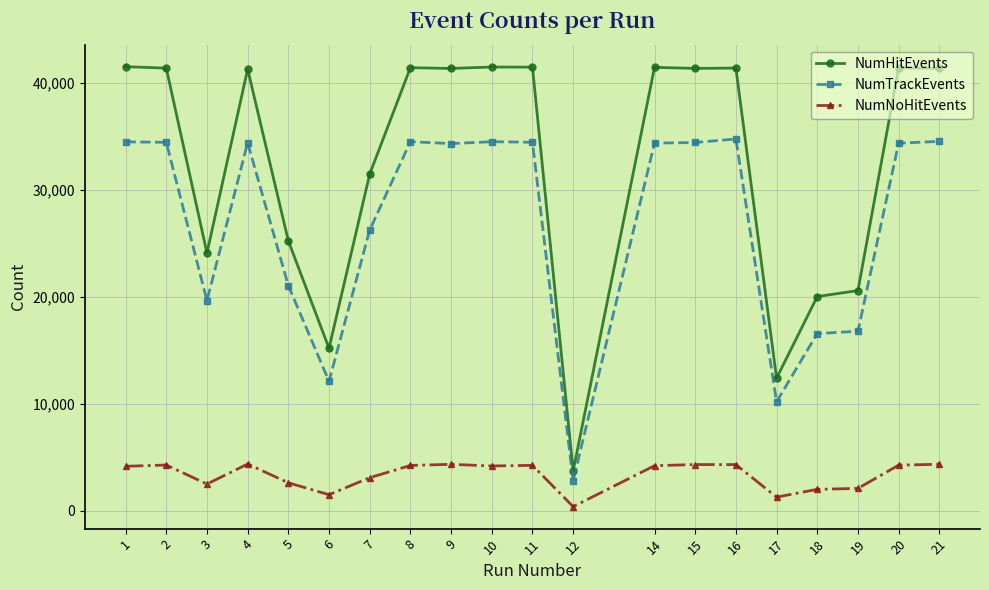

Rank the series at 9 from lowest to highest value.

NumNoHitEvents, NumTrackEvents, NumHitEvents